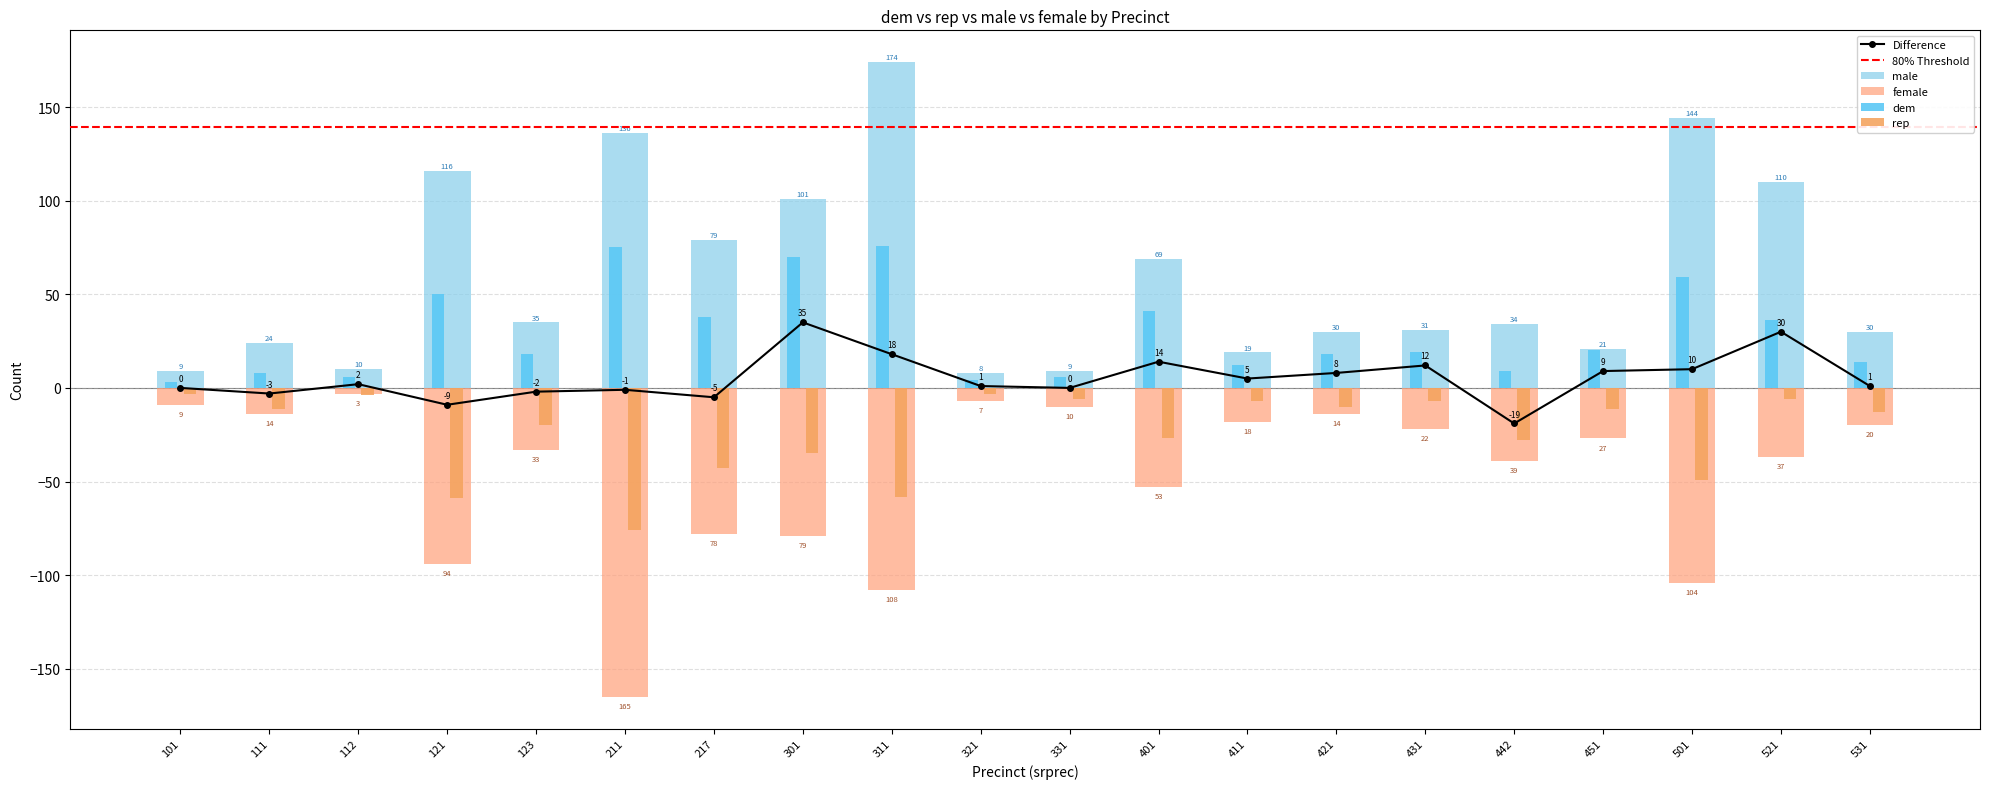

At 411, list the series in order from largest to smallest.

male, dem, rep, female